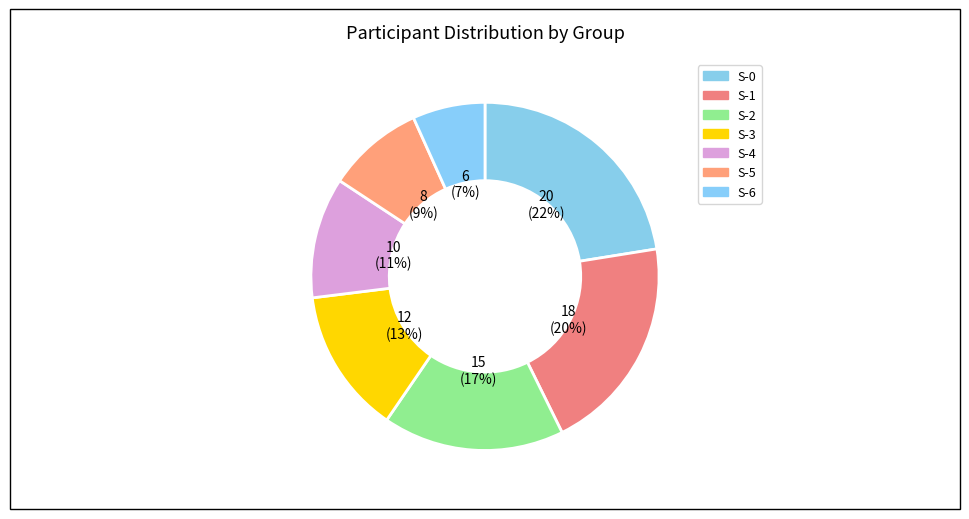

Is there any slice that represents more than half of the pie?

No